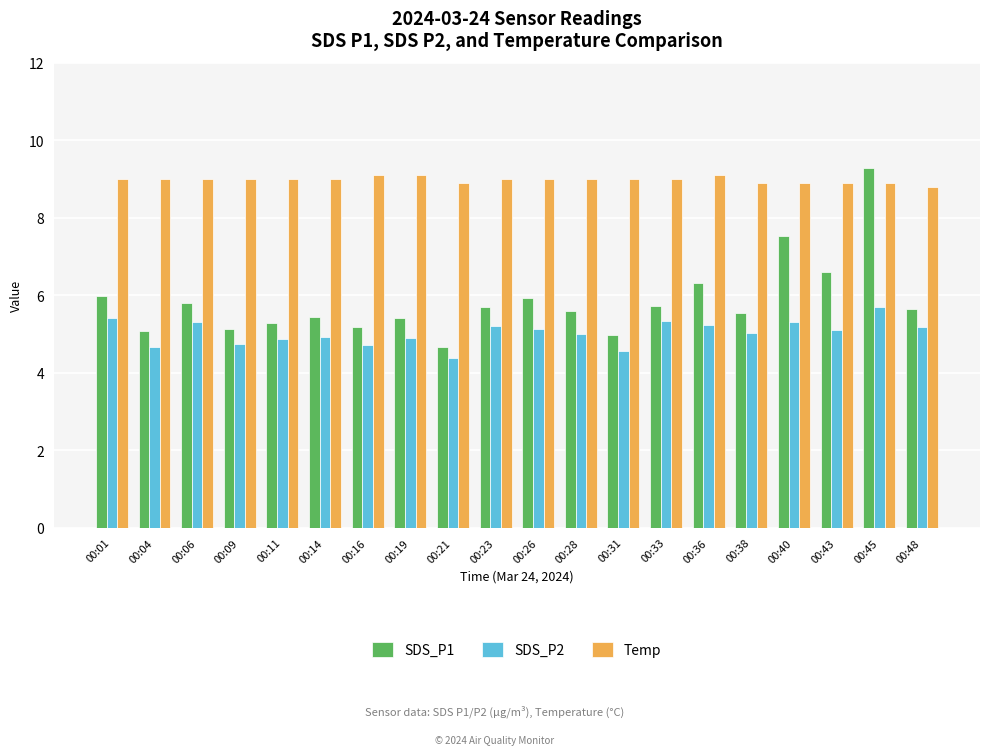

At which category does the chart reach its peak across all series?

00:45